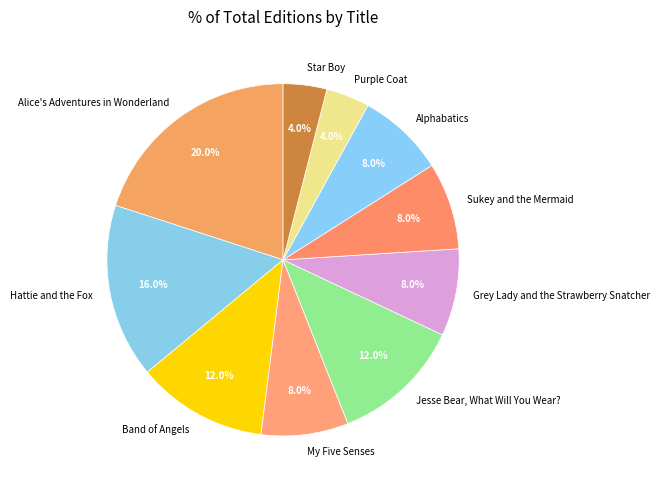

True or false: Purple Coat accounts for 4% of the total.

True